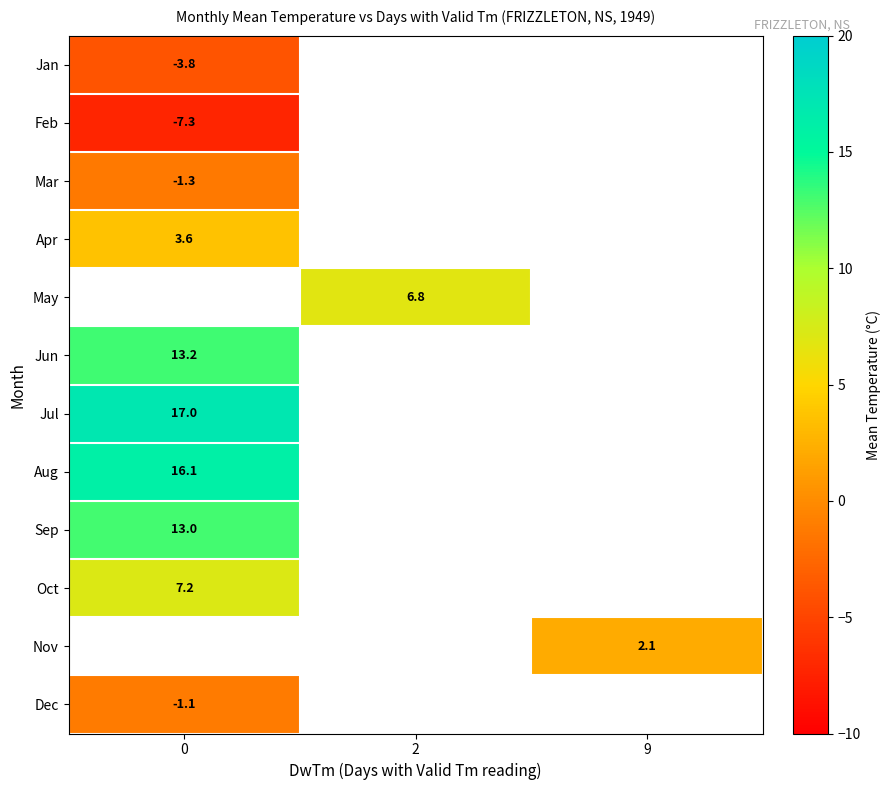

What is the maximum value shown in the chart?

17.0